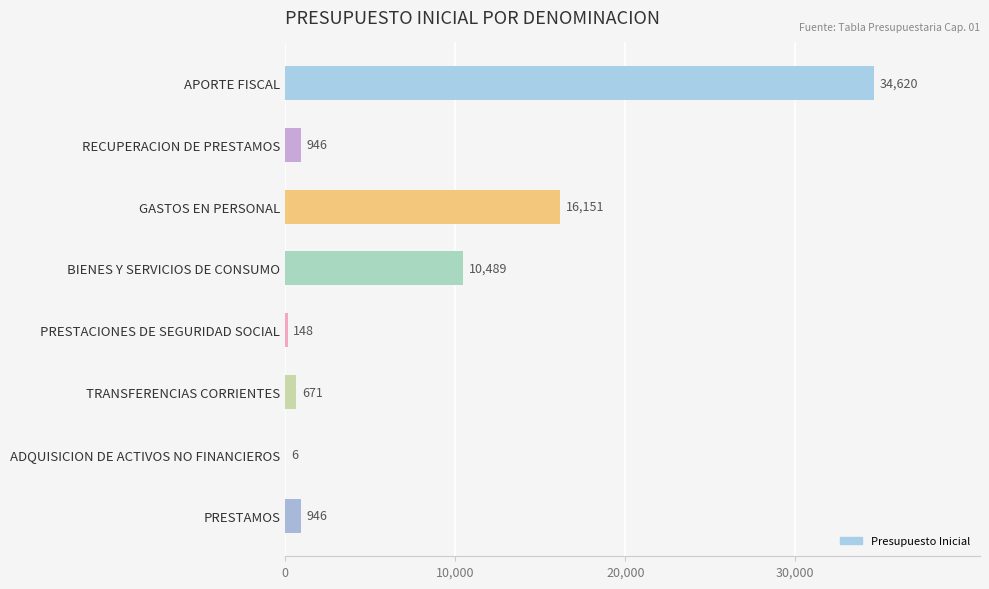

The chart shows a value of 10489 at BIENES Y SERVICIOS DE CONSUMO. True or false?

True